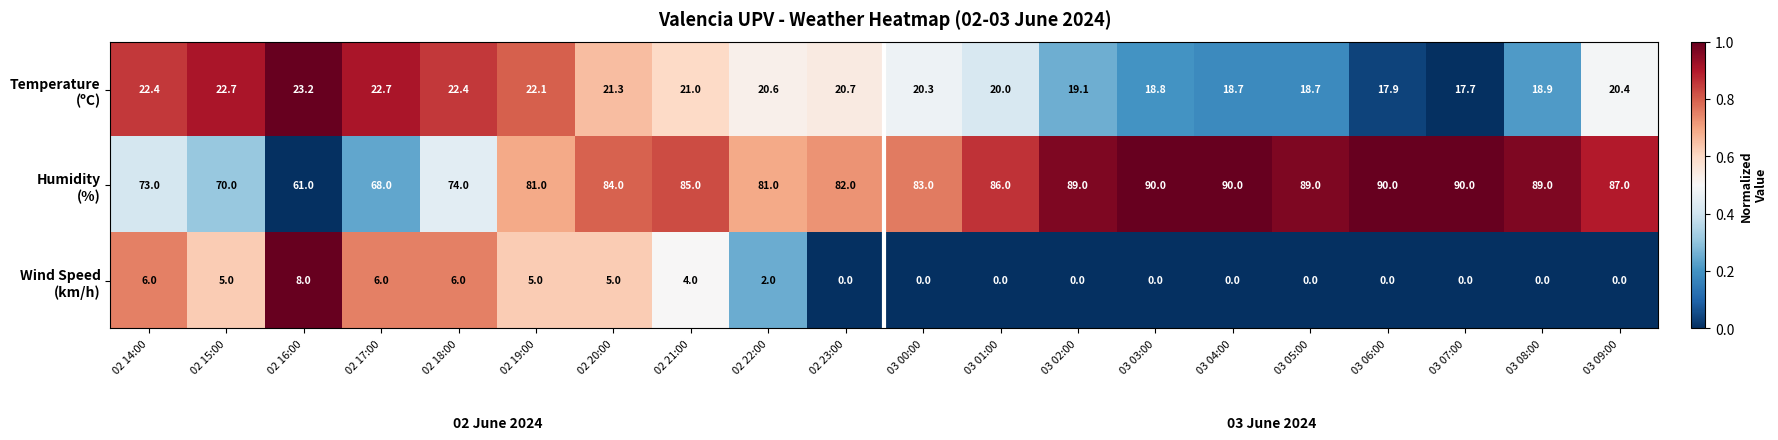

Count the number of data series in this chart.

3